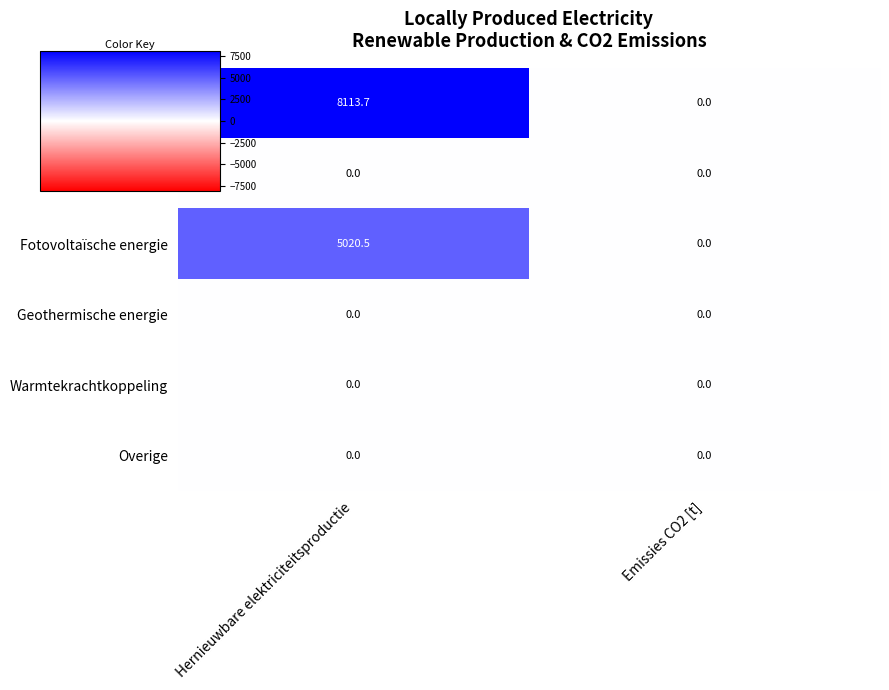

Which label corresponds to the largest value in the chart?

Hernieuwbare elektriciteitsproductie